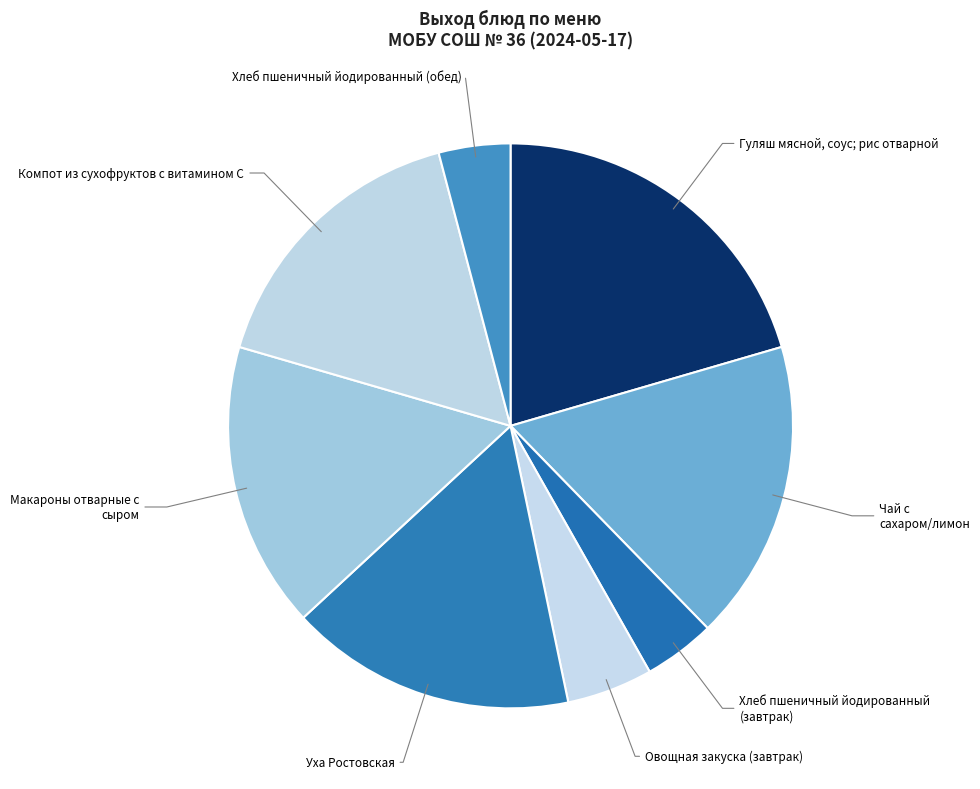

Does Чай с сахаром/лимон represent more than half of the total?

No